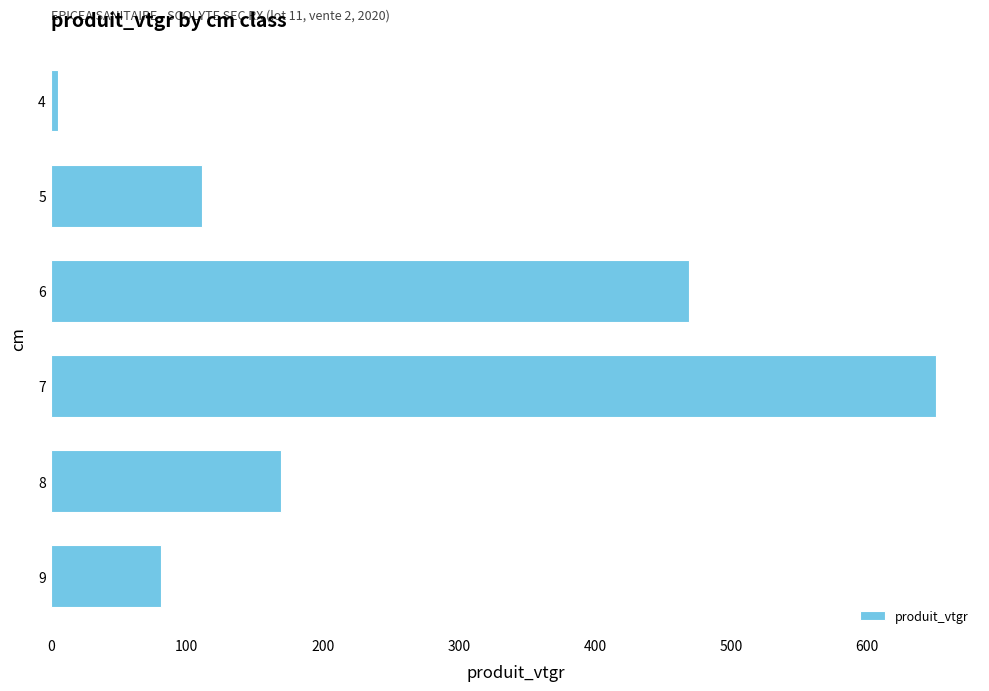

What is the change in value from 5 to 8?

+58.2